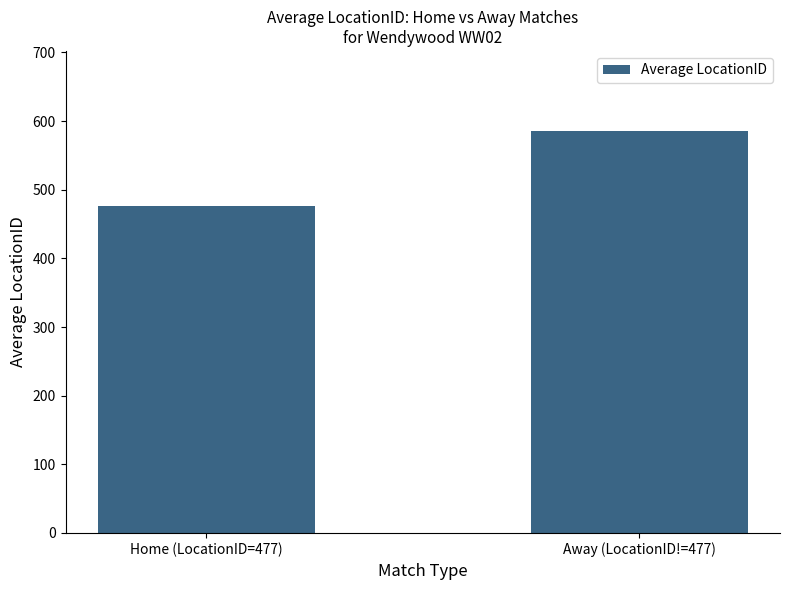

The chart shows a value of 155.1 at Home (LocationID=477). True or false?

False